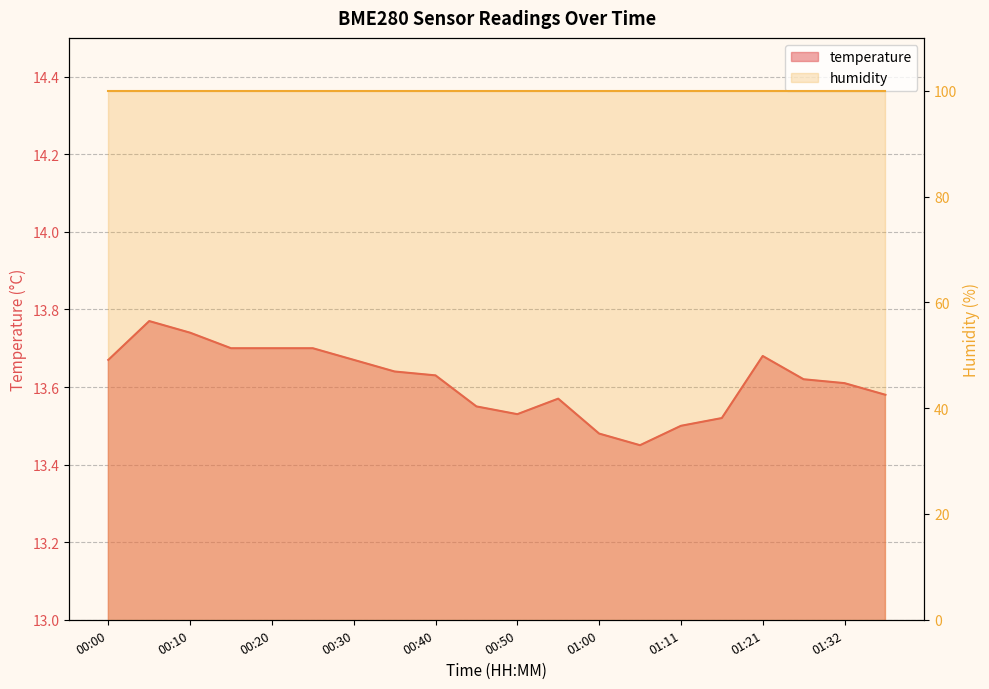

Where is the first local maximum?

00:05